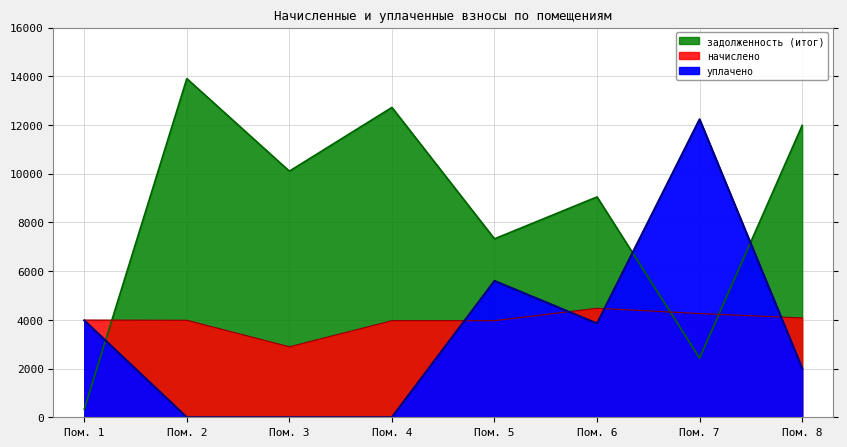

How many intersections are there between задолженность (итог) and начислено?

3